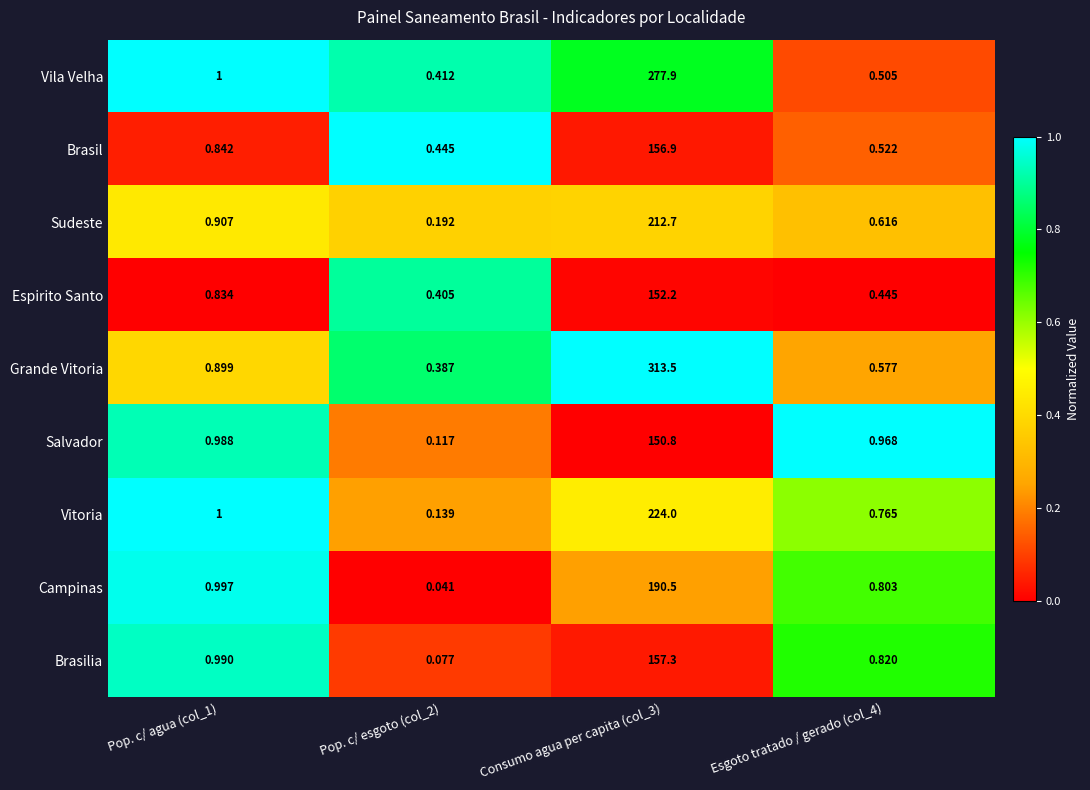

At which category does the chart reach its peak across all series?

Consumo agua per capita (col_3)